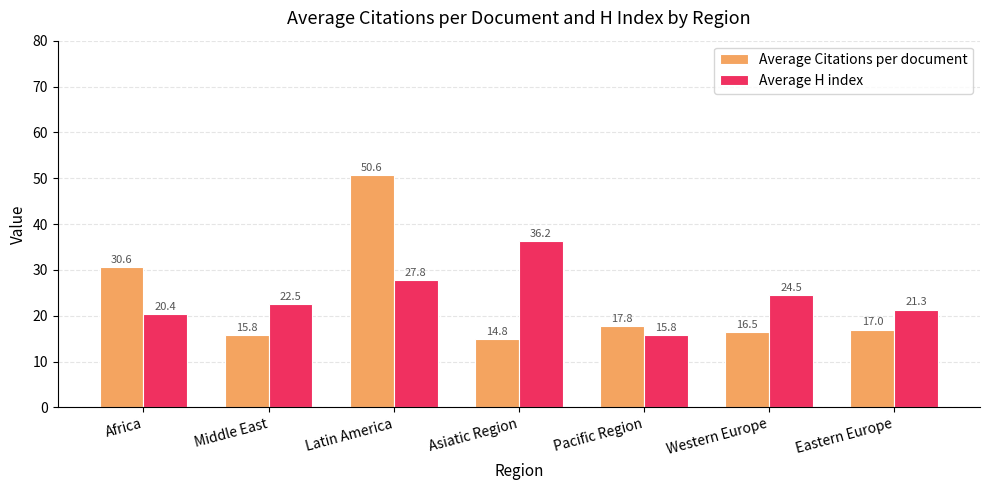

At which label is Average Citations per document closest to 32?

Africa